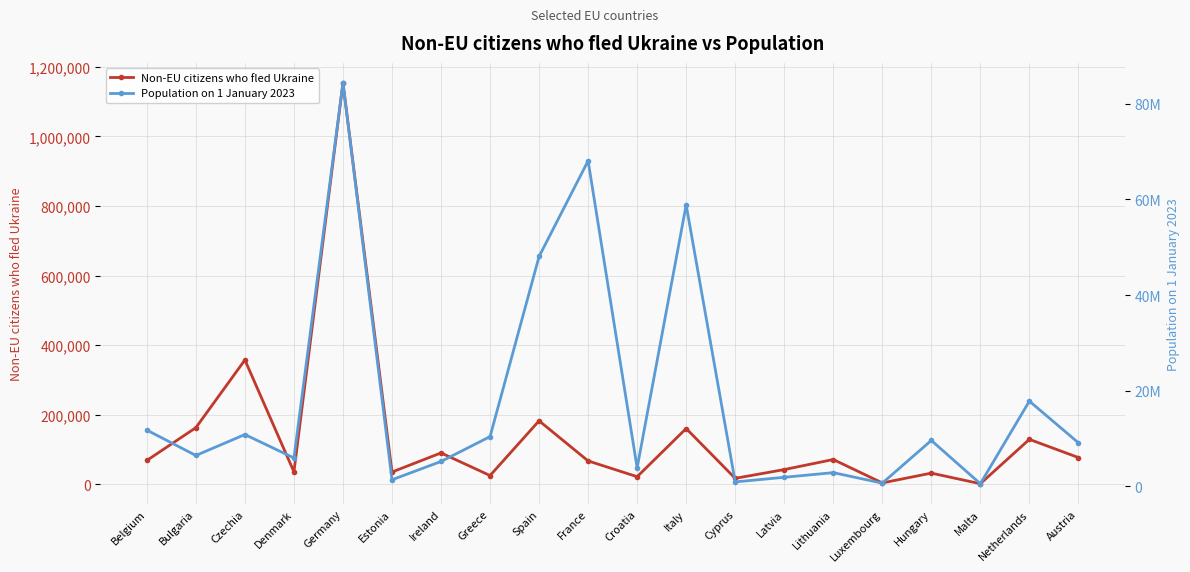

What is the sum of all Non-EU citizens who fled Ukraine values?

2738265